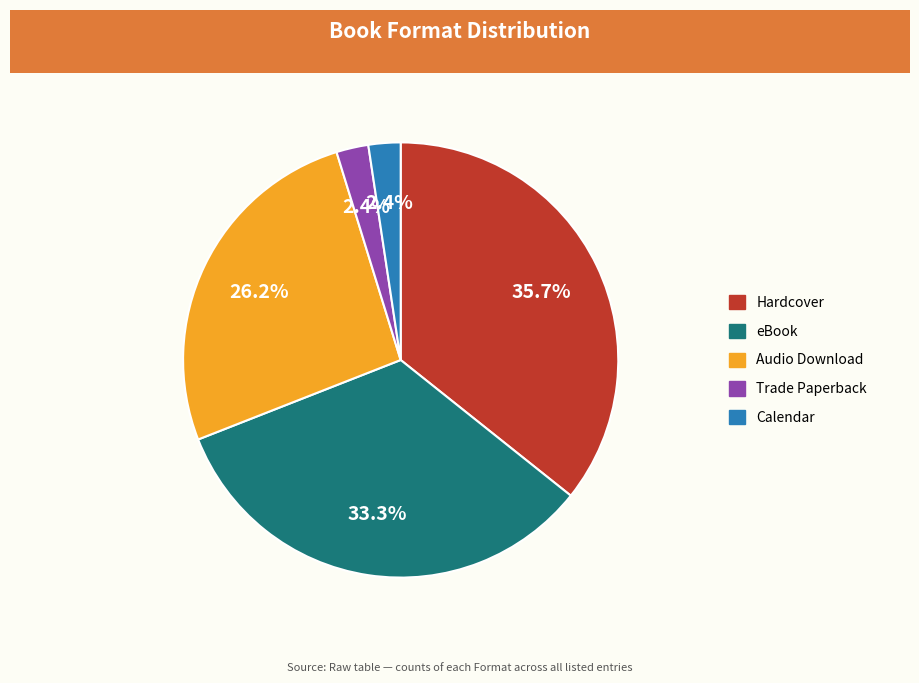

Which category has the biggest portion of the pie?

Hardcover